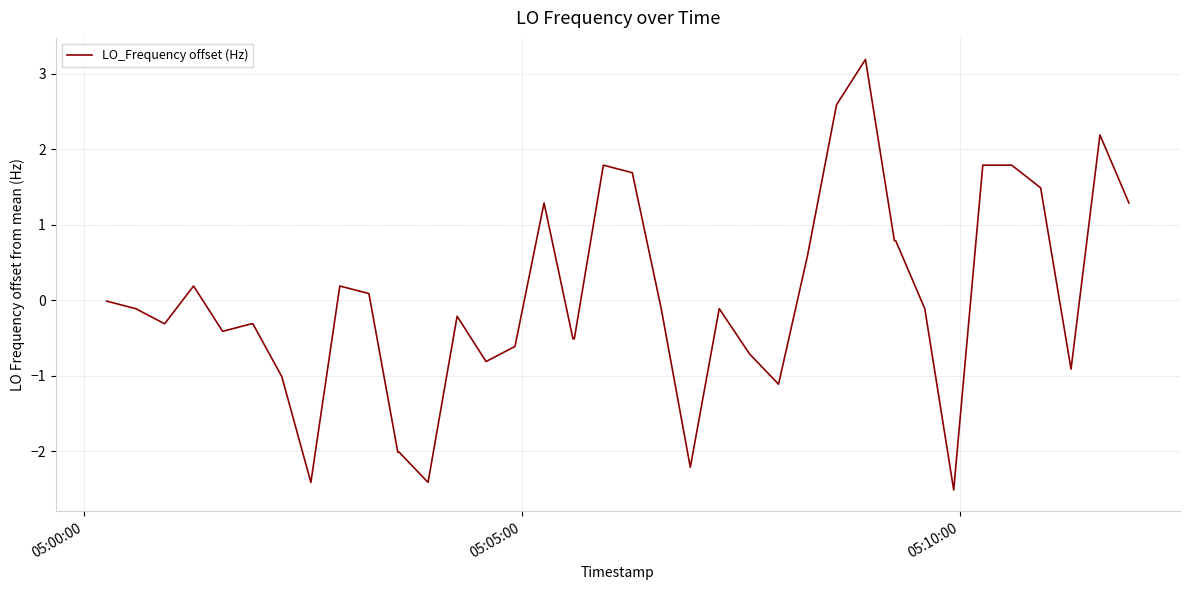

What is the minimum value shown in the chart?

-2.5